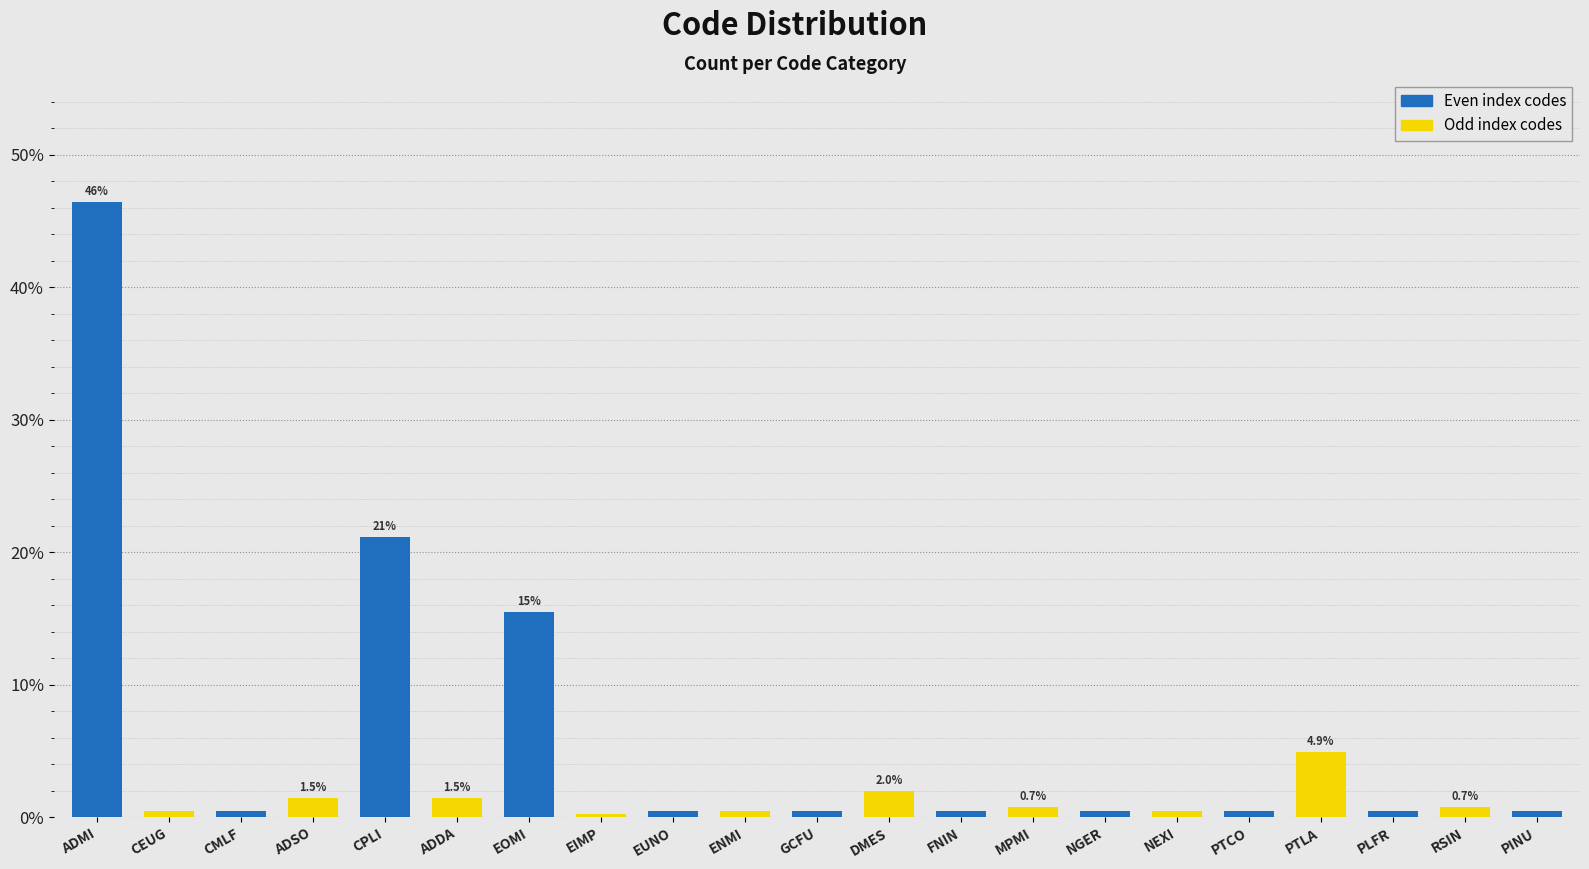

At which category does the chart reach its peak across all series?

ADMI